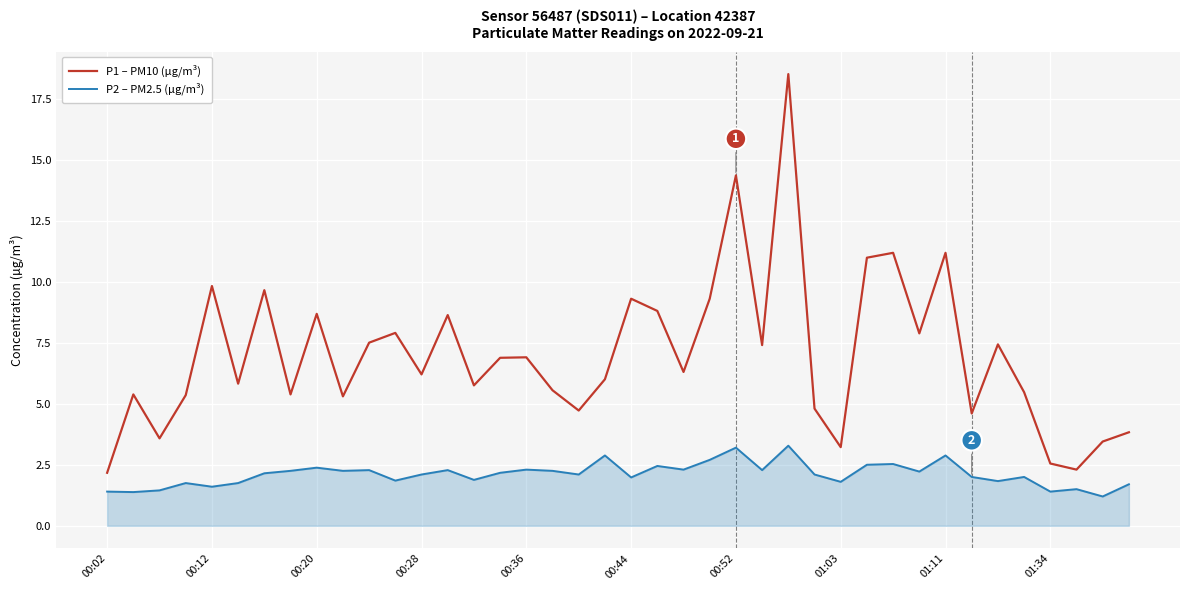

Which series has the largest total across all categories?

P1 – PM10 (µg/m³)